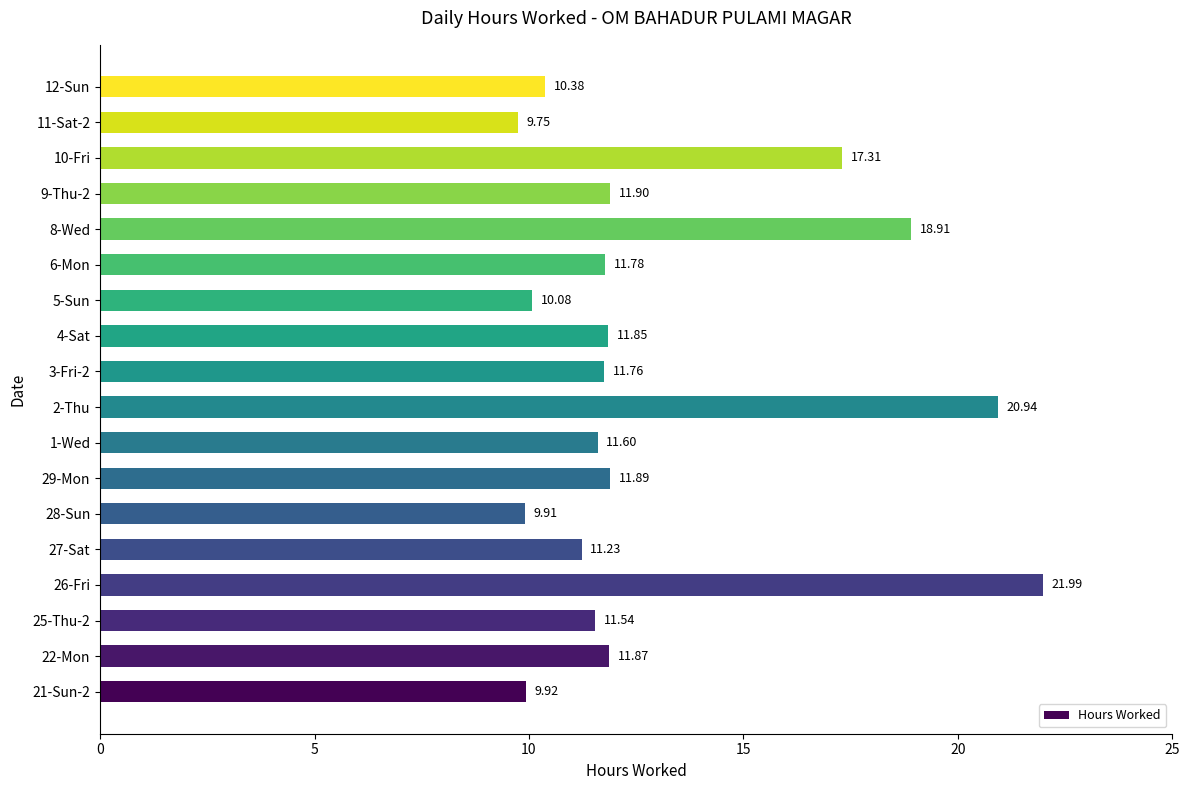

What is the difference between the maximum and second lowest values?

12.1